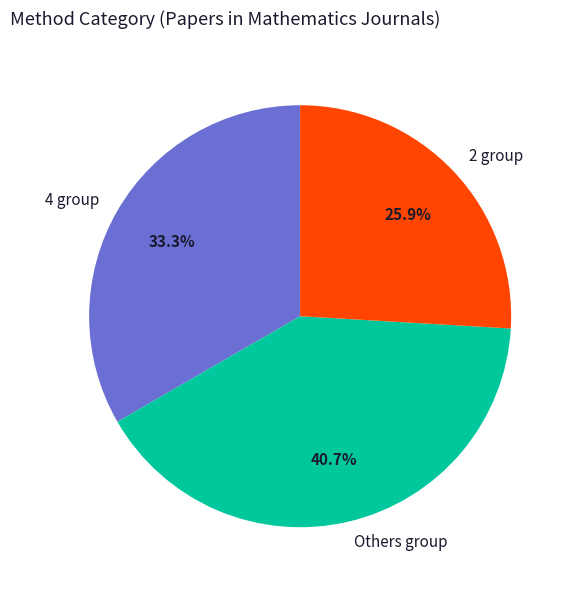

How many slices are in this pie chart?

3